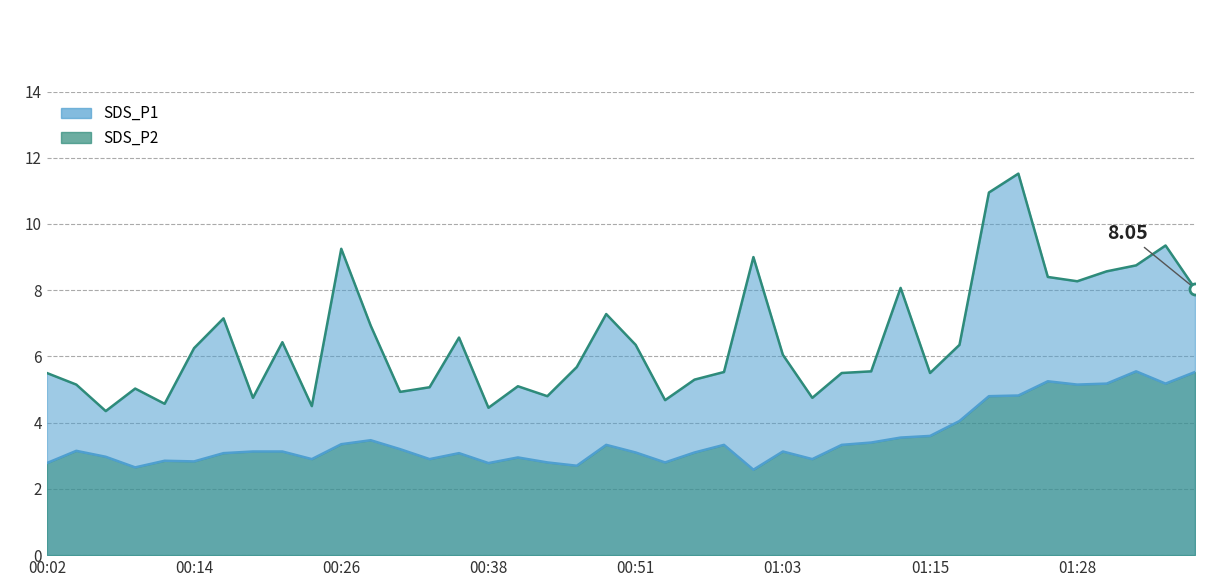

What is the difference between the highest and lowest values at 01:37?

2.5